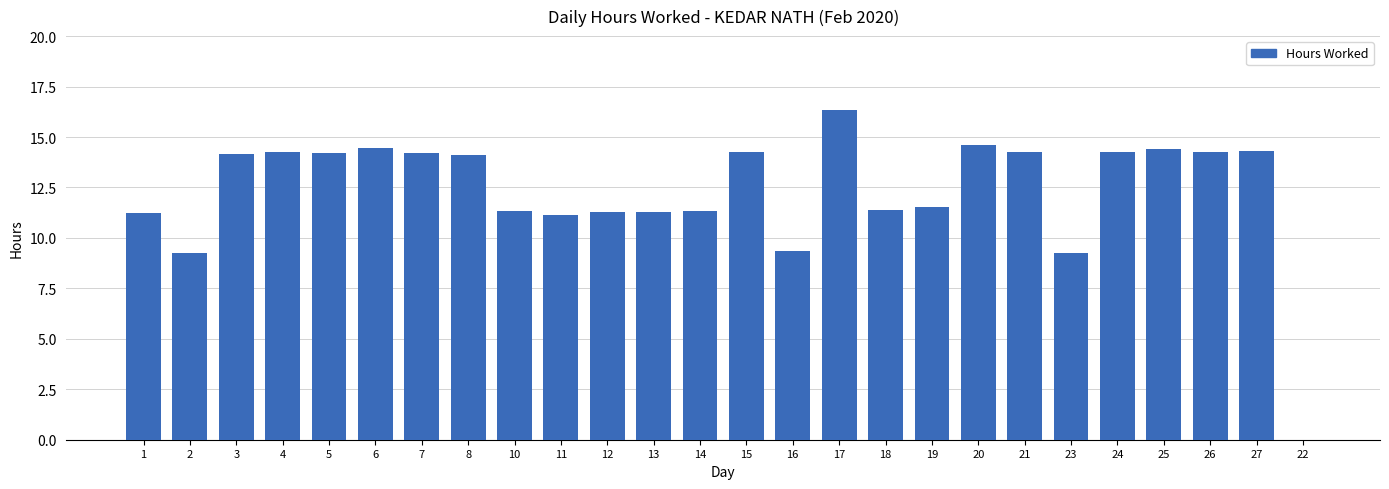

The chart shows a value of 14.2 at 5. True or false?

True